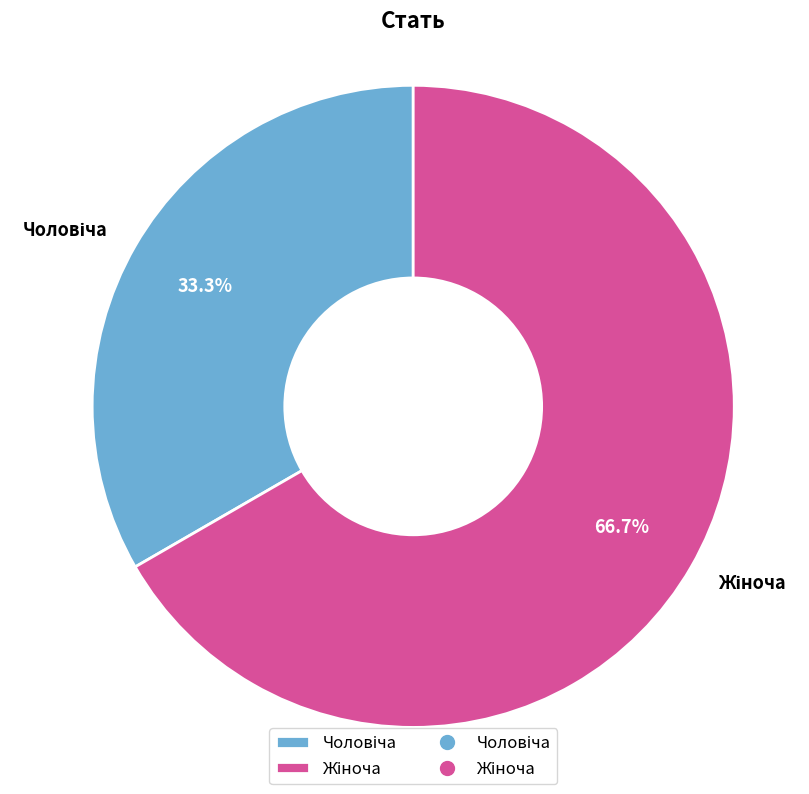

Does any single category account for the majority?

Yes